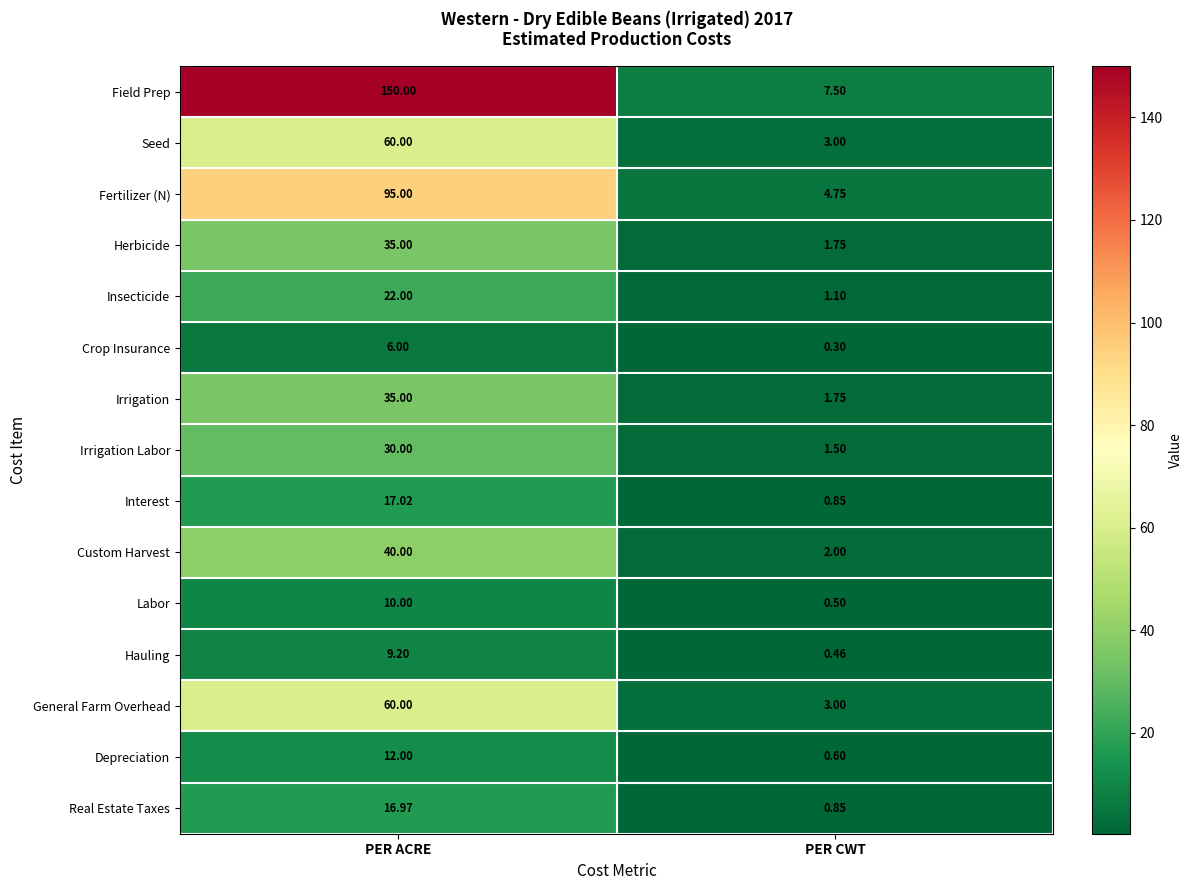

Between PER ACRE and PER CWT, which series saw the biggest shift?

Field Prep